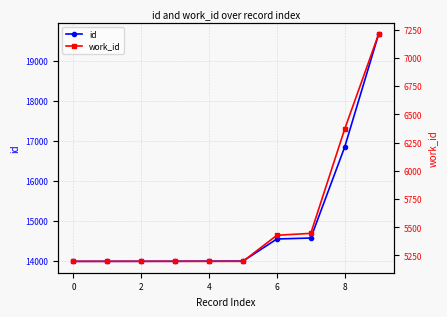

Between 4 and 8, which series saw the biggest shift?

id